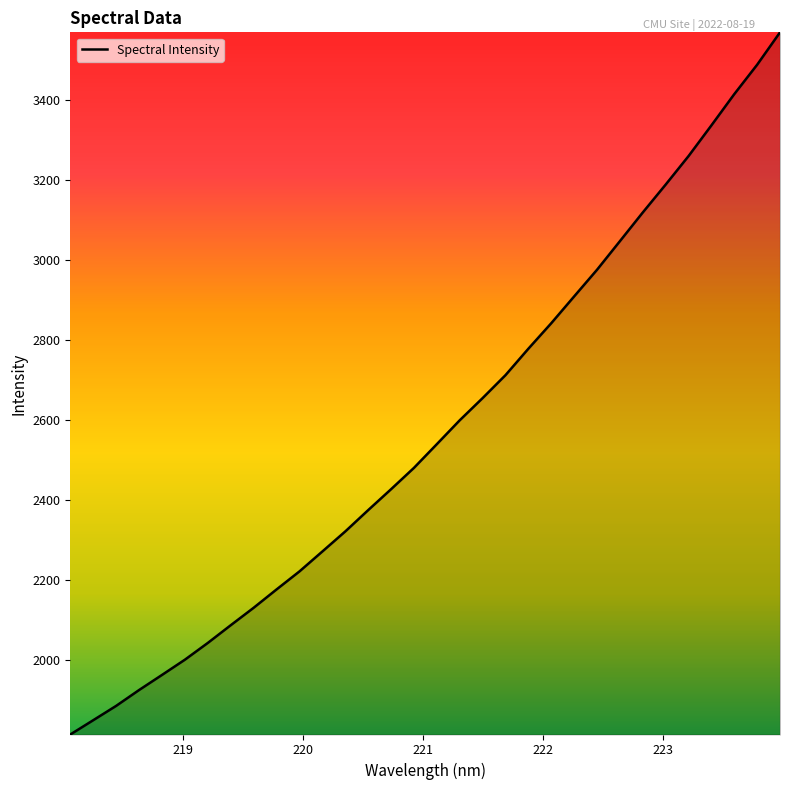

What is the difference between the maximum and minimum values?

1756.6